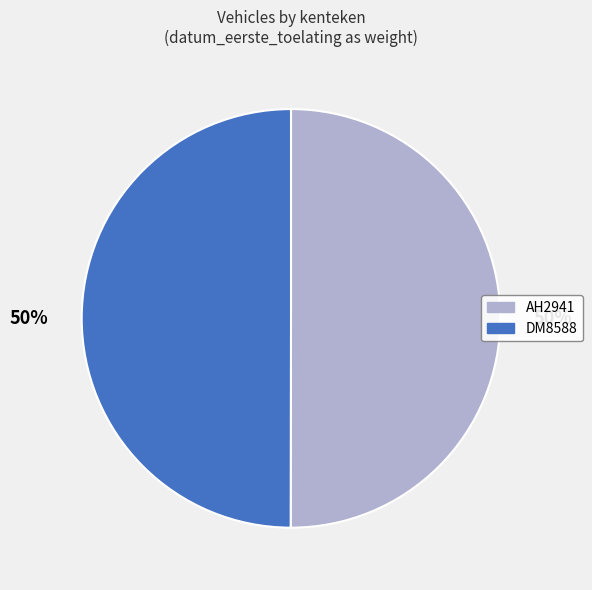

Count the number of slices in the pie.

2